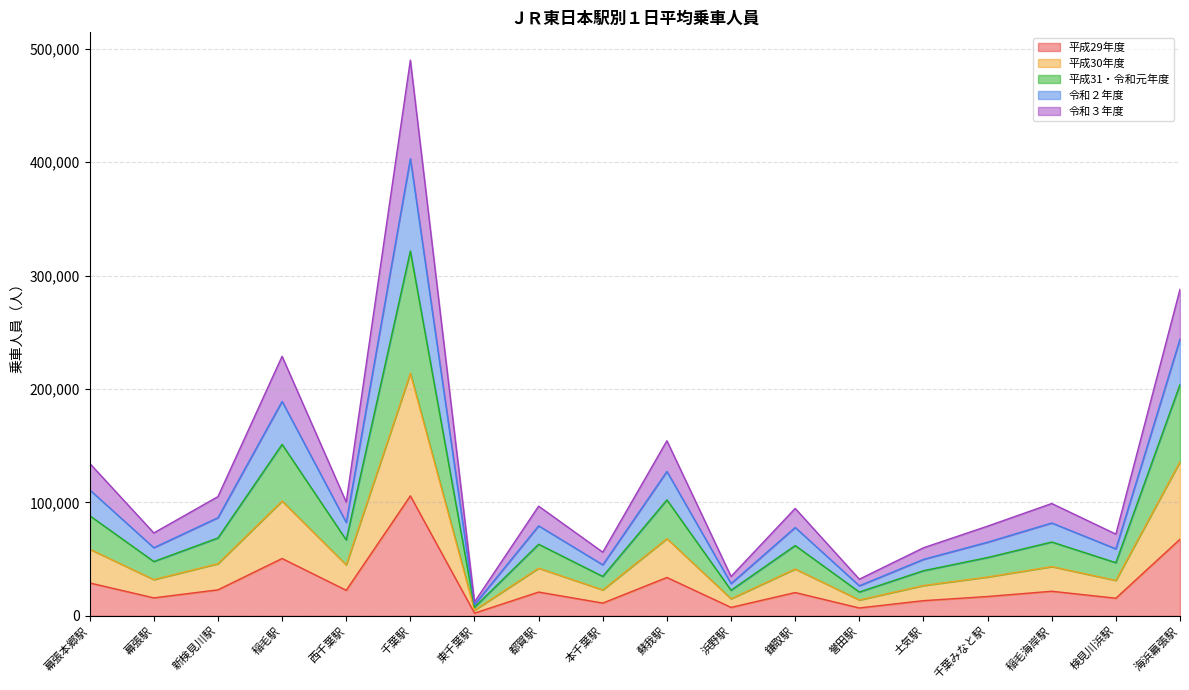

At which category is the sum across all series the highest?

千葉駅